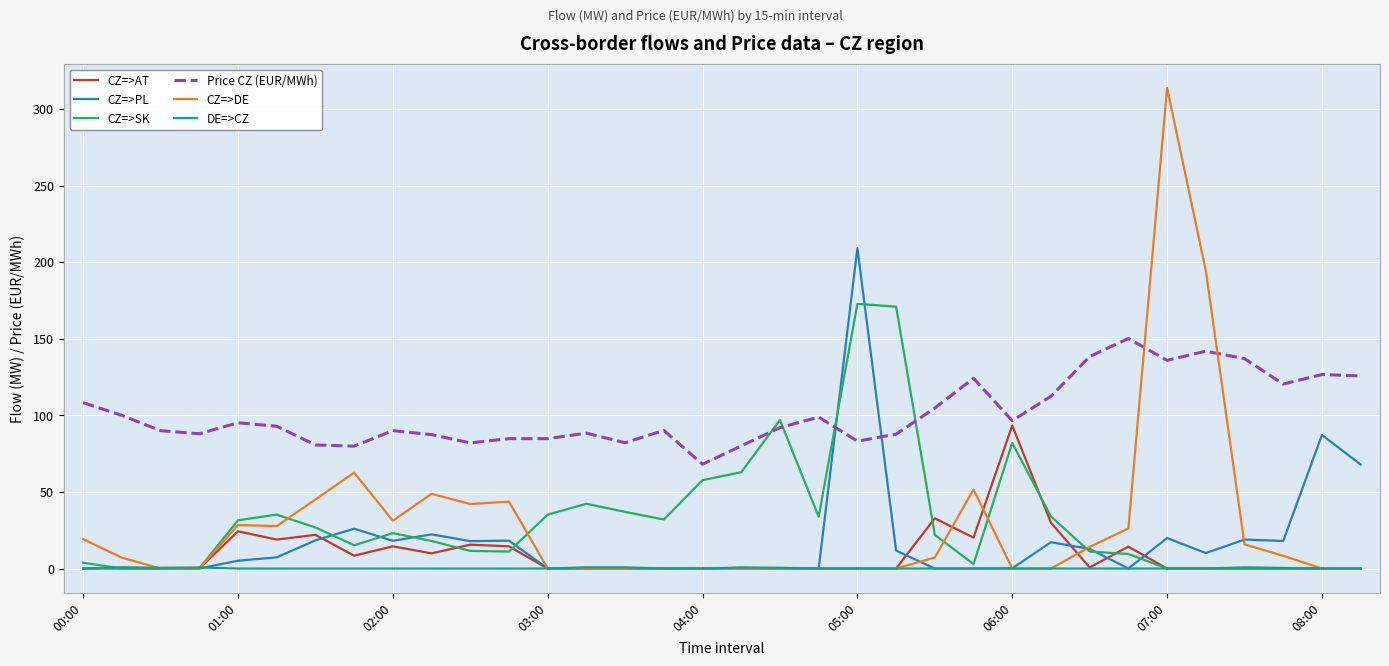

Which series has the largest range (max minus min)?

CZ=>DE